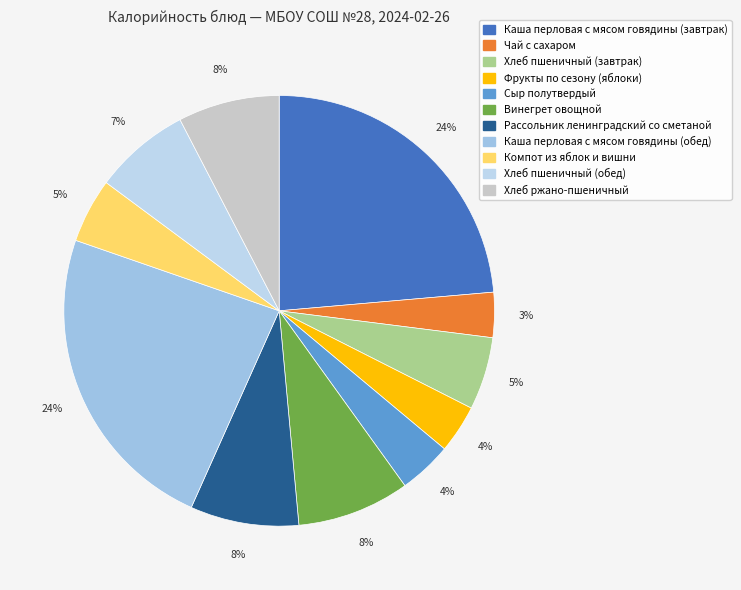

Is there any slice that represents more than half of the pie?

No